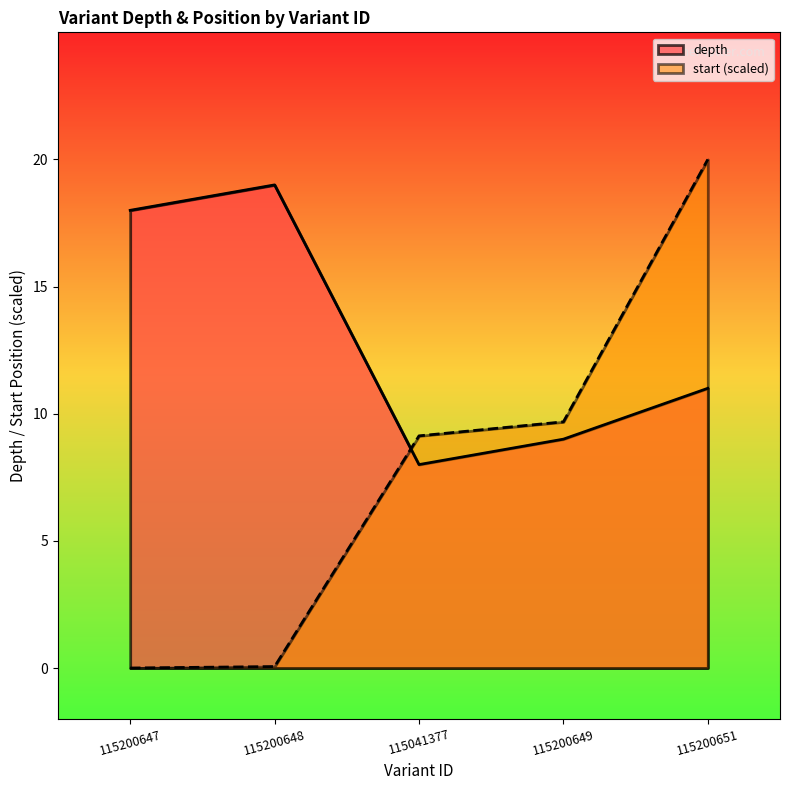

Which series ends up on top after the final intersection of start and depth?

start